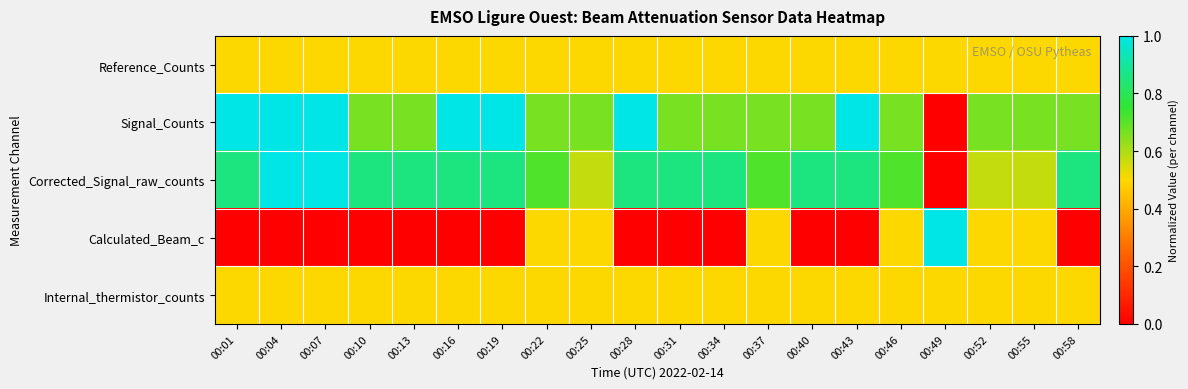

At 00:40, list the series in order from largest to smallest.

Corrected_Signal_raw_counts, Signal_Counts, Reference_Counts, Internal_thermistor_counts, Calculated_Beam_c